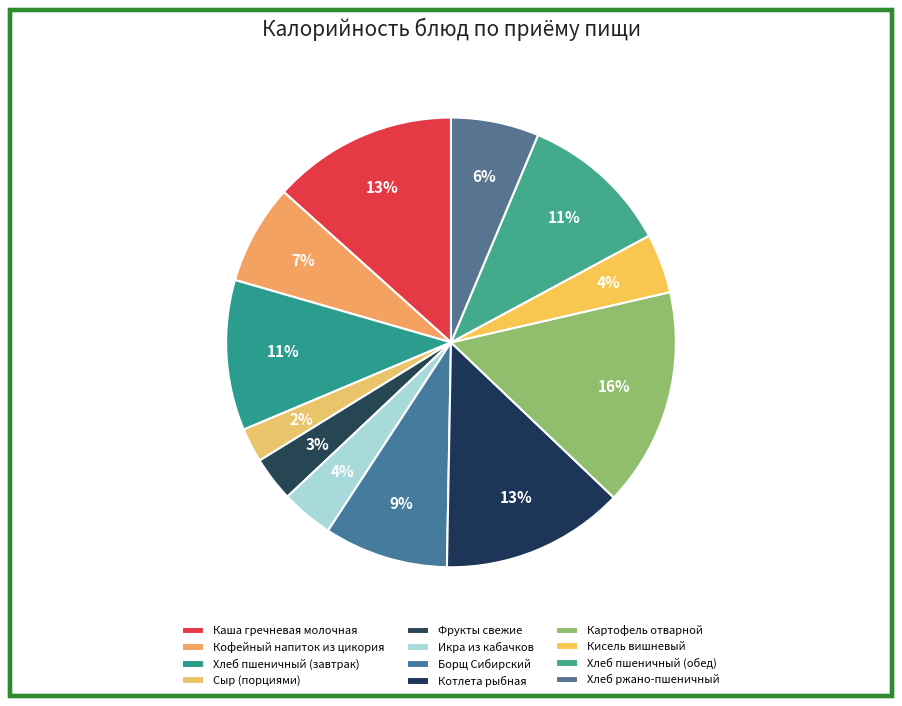

To the nearest percent, what is the difference between the Икра из кабачков and Кофейный напиток из цикория slice percentages?

3%